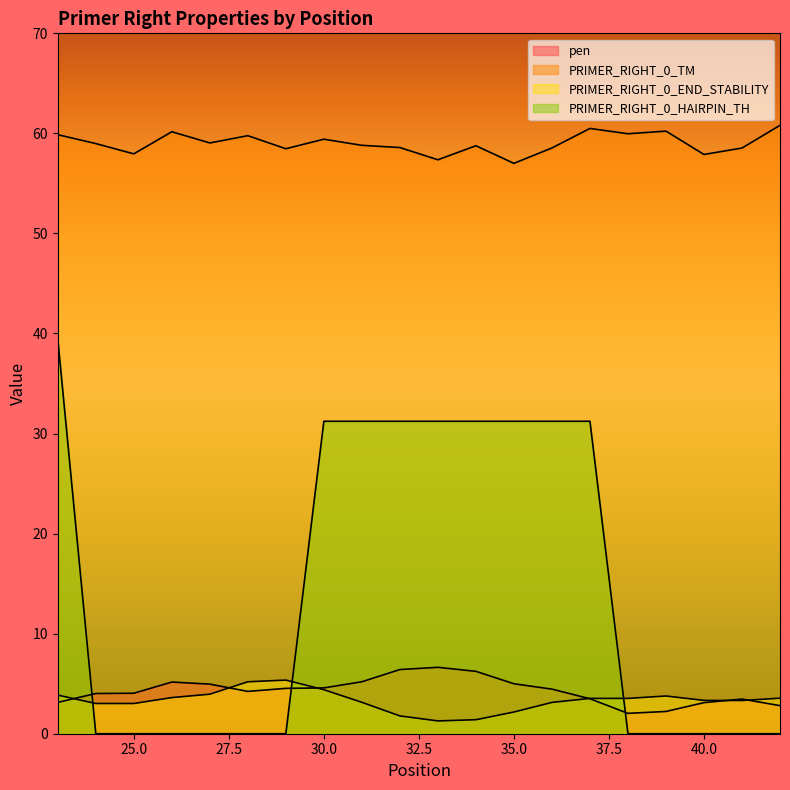

Between 40 and 35, which is larger?

35